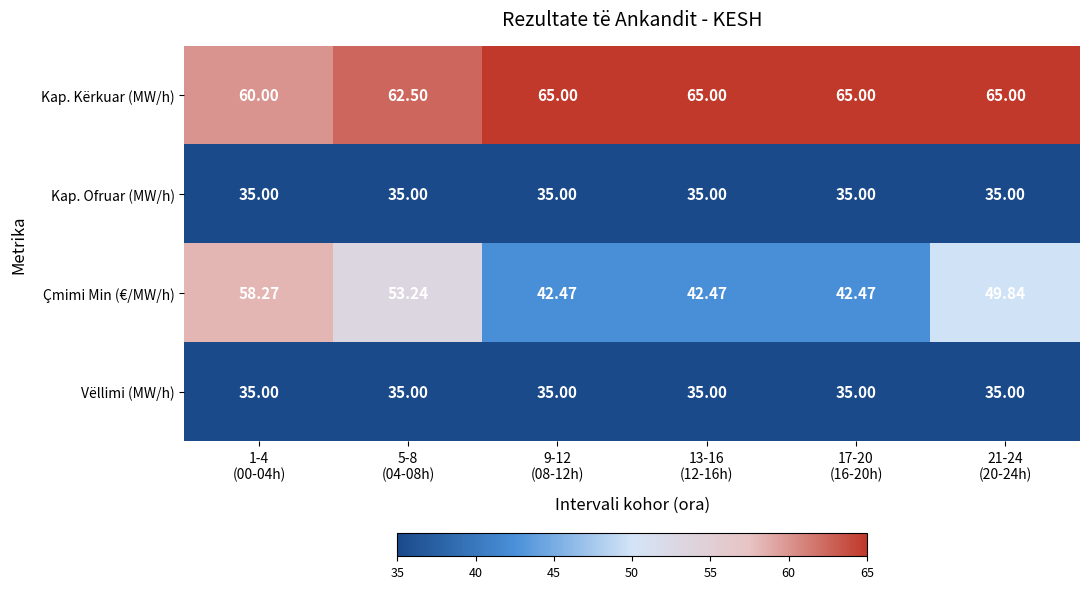

At which category is the sum across all series the highest?

1-4
(00-04h)